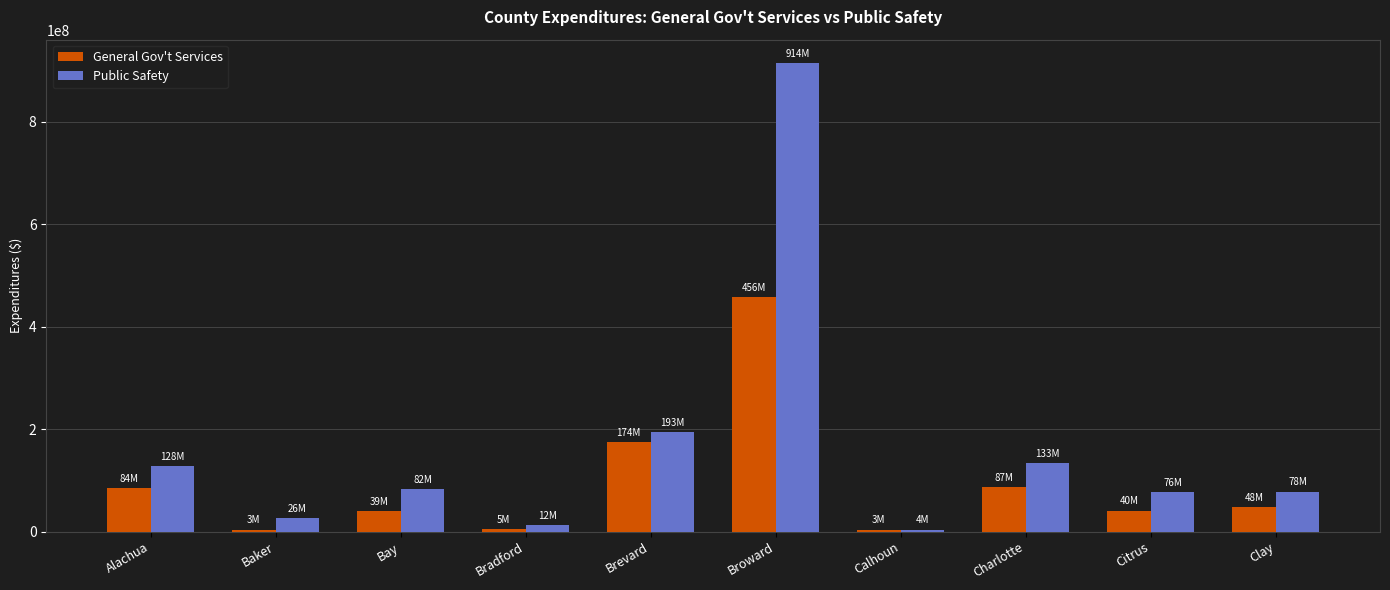

What is the label of the 2nd bar from the right?

Citrus